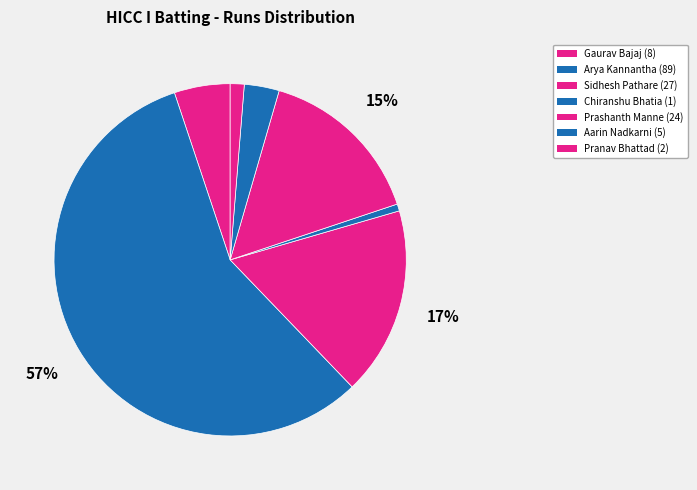

Count the number of slices in the pie.

7